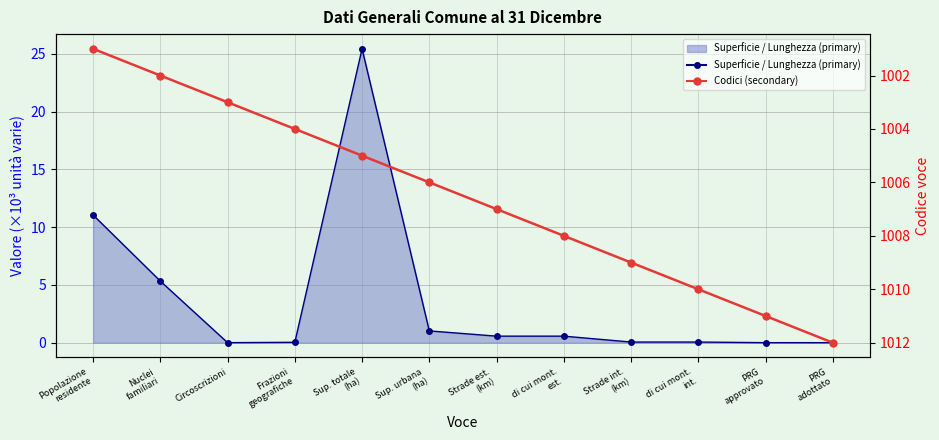

What is the sum of all Superficie / Lunghezza (primary) values?

44.1